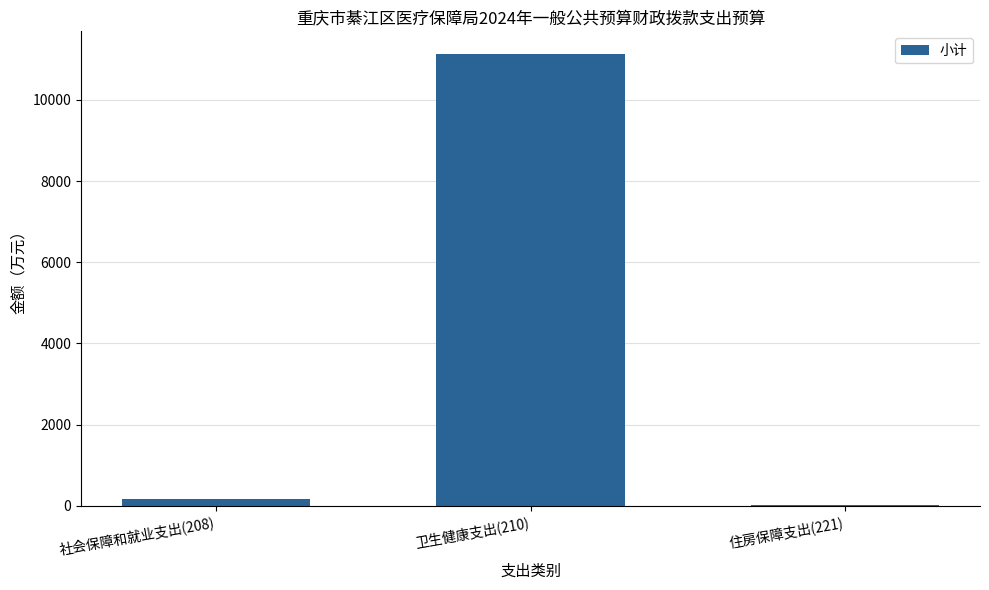

Which category has the highest value across all series?

卫生健康支出(210)